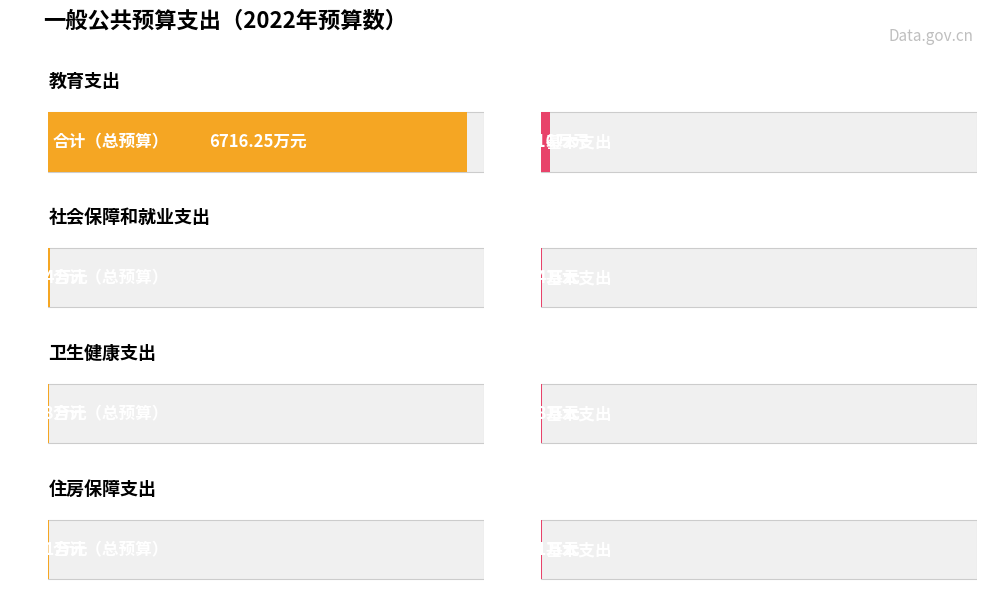

At how many categories does at least one series exceed 1652?

1